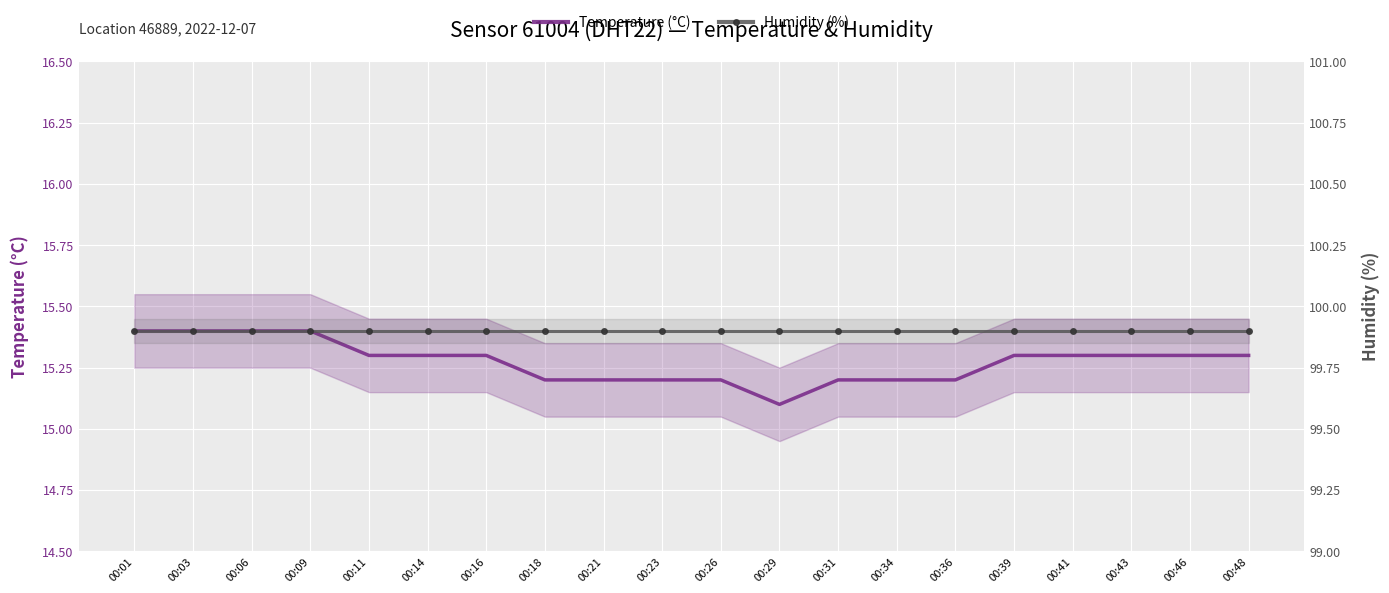

At which category does the chart reach its peak across all series?

00:01